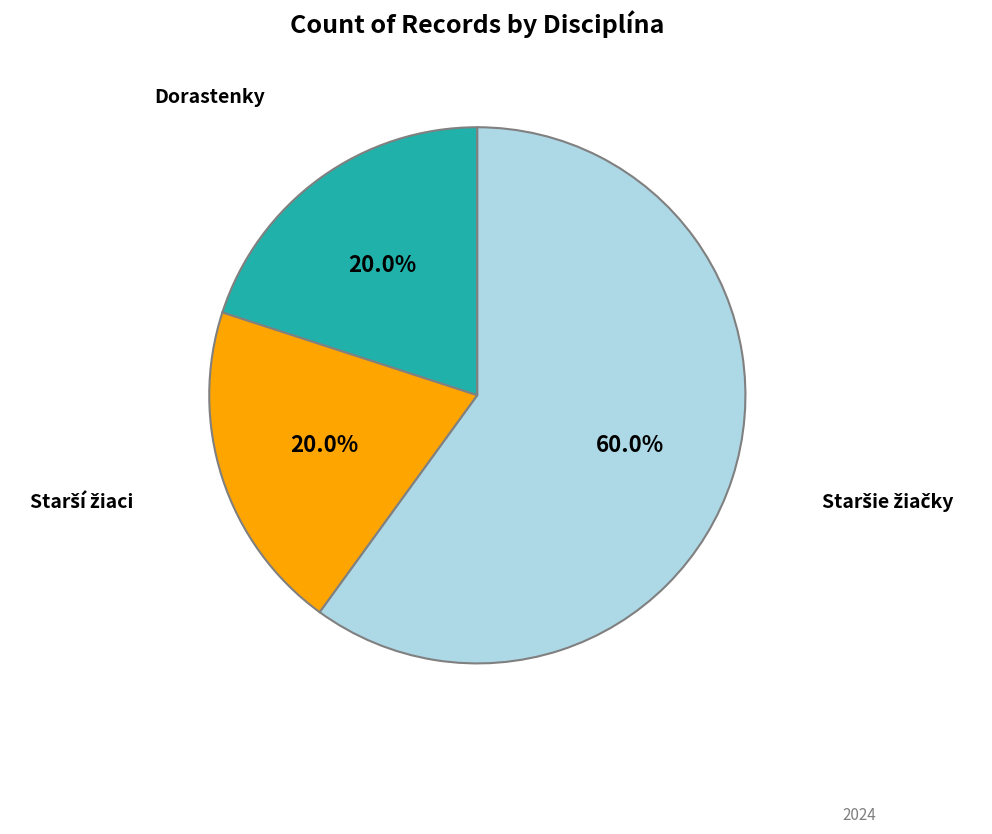

What is the largest slice in the pie chart?

skok o žrdi - Staršie žiačky